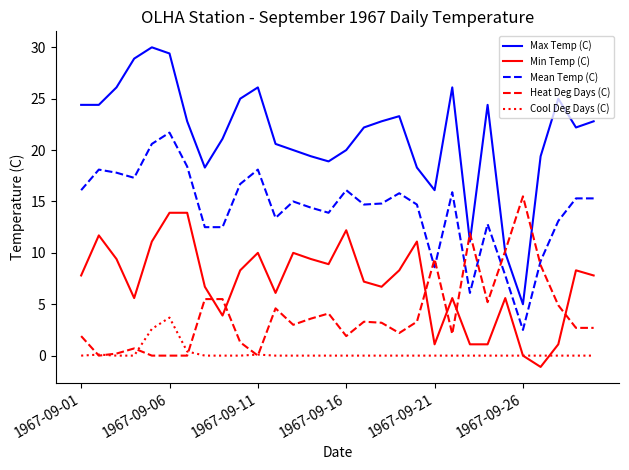

What is the greatest value displayed?

30.0